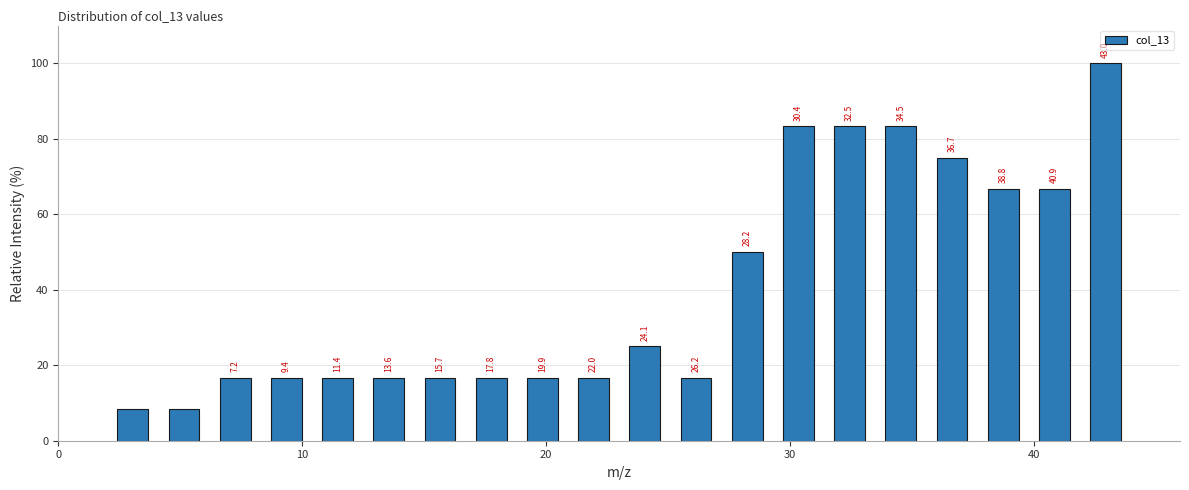

Read against the x-axis, roughly where is the centre of the tallest bar?

43